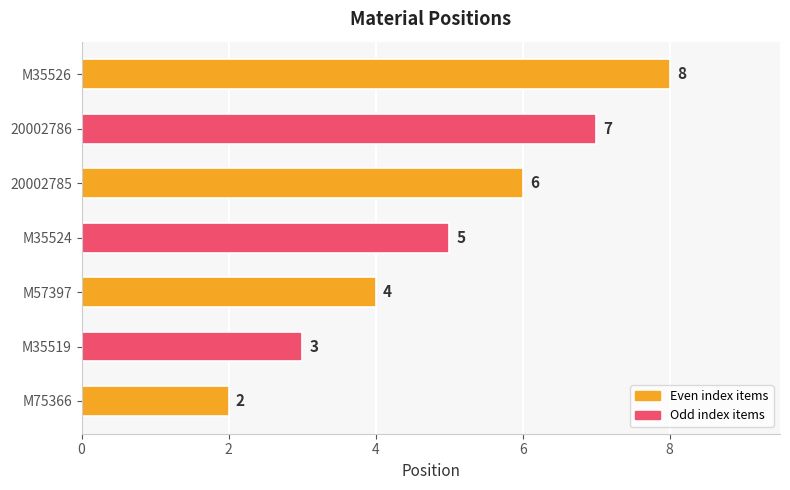

Reading top to bottom, what are all the values shown in this chart?

M35526=8	20002786=7	20002785=6	M35524=5	M57397=4	M35519=3	M75366=2